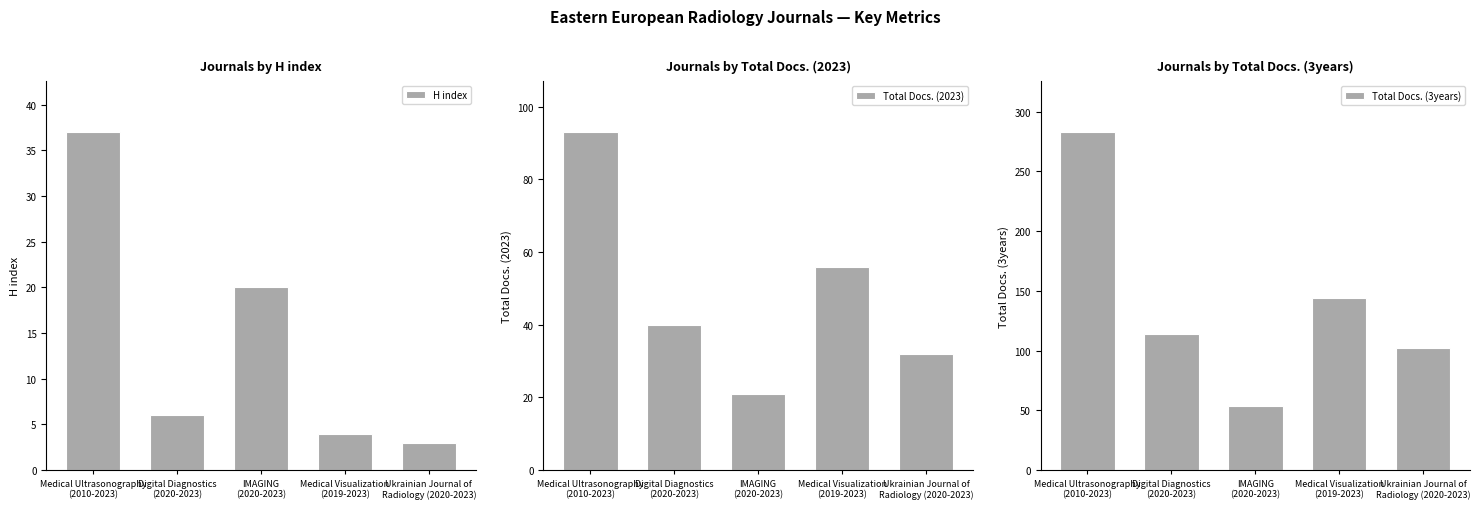

What is the maximum value shown in the chart?

283